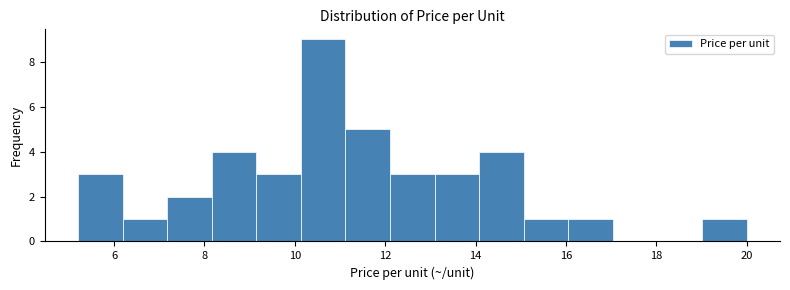

Reading left to right, transcribe this chart: for each bar, give the range it covers on the x-axis and its height. Neither the bar edges nor the heights are printed on the chart, so give them approximately, as read against the axes.

5.2 to 6.2: 3
6.2 to 7.2: 1
7.2 to 8.2: 2
8.2 to 9.2: 4
9.2 to 10.2: 3
10.2 to 11.2: 9
11.2 to 12.2: 5
12.2 to 13.0: 3
13.0 to 14.0: 3
14.0 to 15.0: 4
15.0 to 16.0: 1
16.0 to 17.0: 1
17.0 to 18.0: 0
18.0 to 19.0: 0
19.0 to 20.0: 1